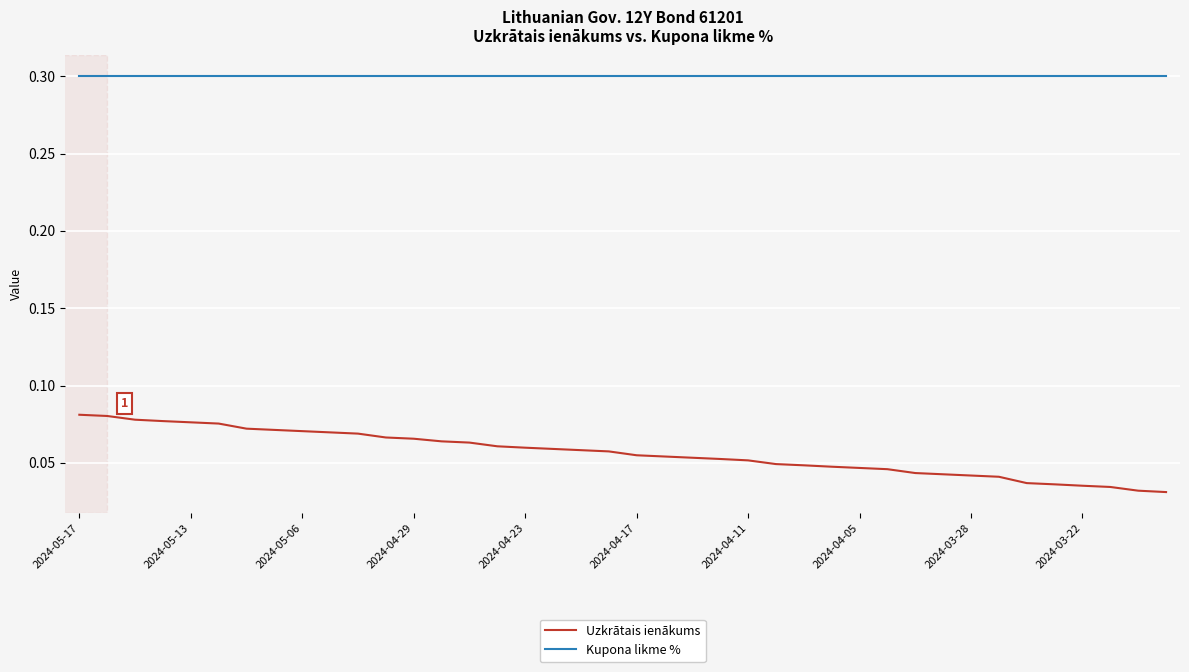

Rank the series by their maximum value, from highest to lowest.

Kupona likme %, Uzkrātais ienākums